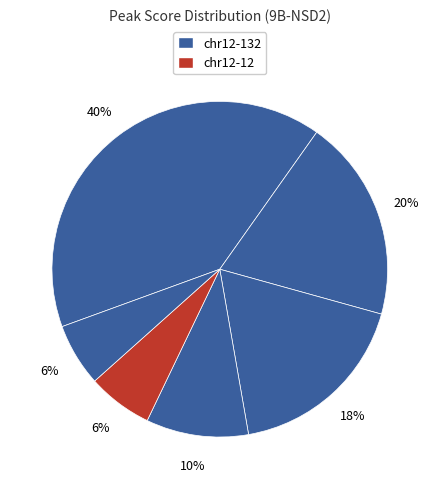

Which category has the biggest portion of the pie?

chr12-132